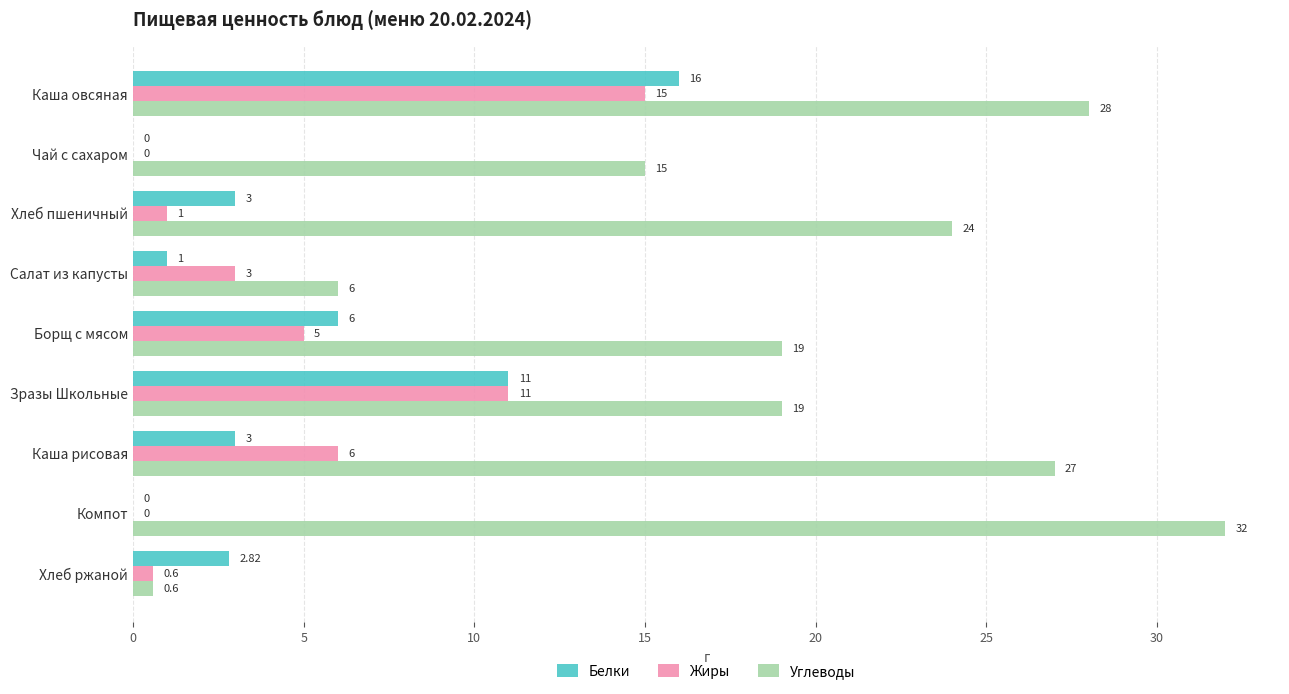

What is the total value across all series at Салат из капусты?

10.0